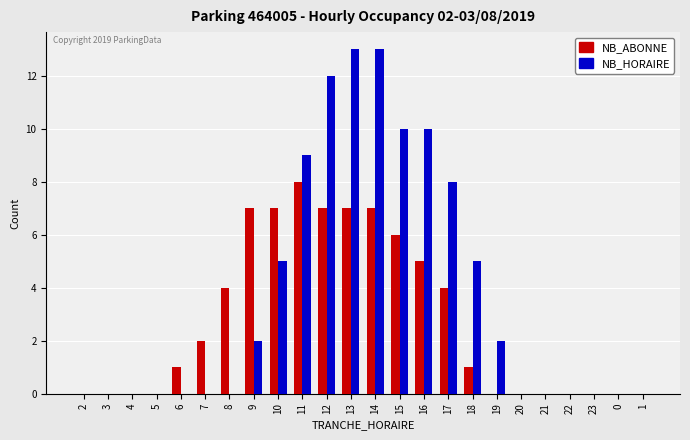

What is the difference between the NB_HORAIRE values at 11 and 13?

4